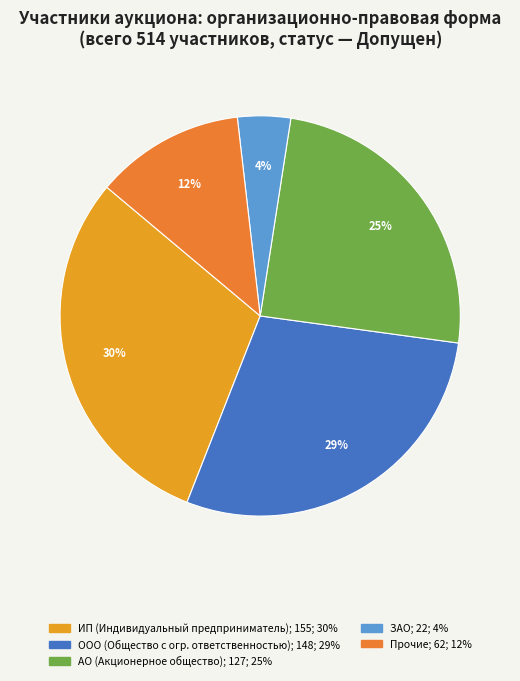

To the nearest percent, what is the average slice percentage?

20%